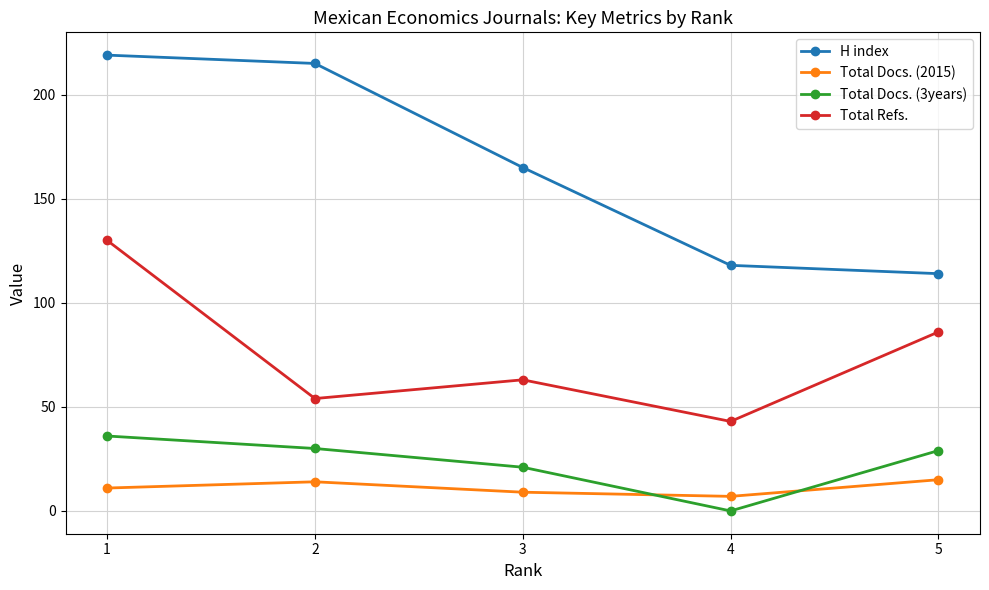

At which category does Total Refs. reach its first local valley?

2